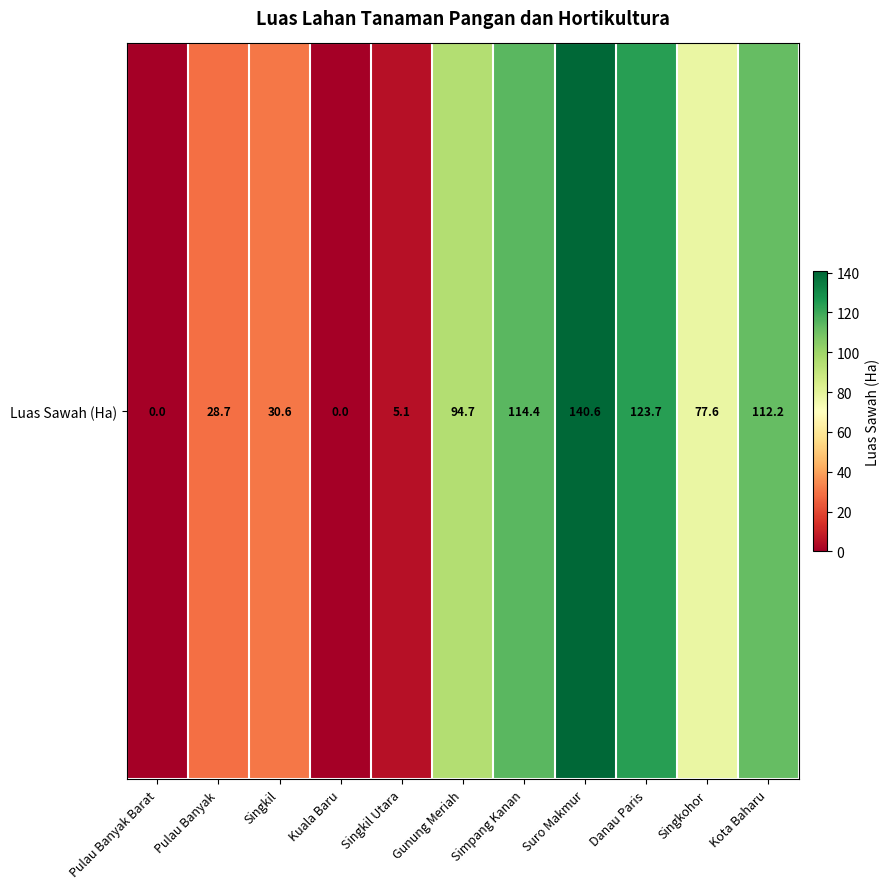

Reading right to left, extract all data points from this chart.

112.2	77.6	123.7	140.6	114.4	94.7	5.1	0.0	30.6	28.7	0.0